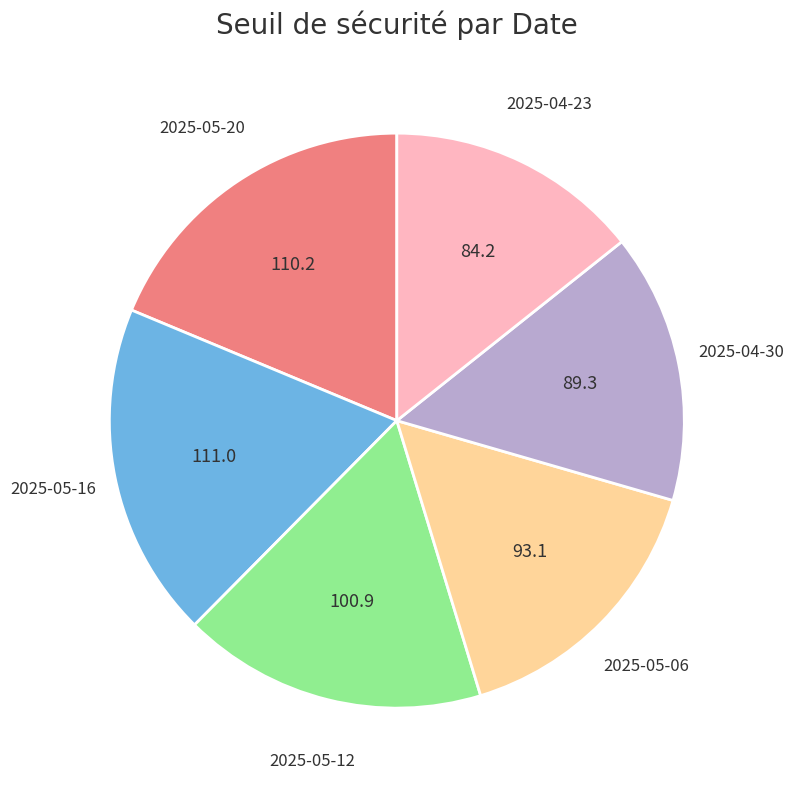

The 2025-05-20 slice represents 5% of the pie. True or false?

False